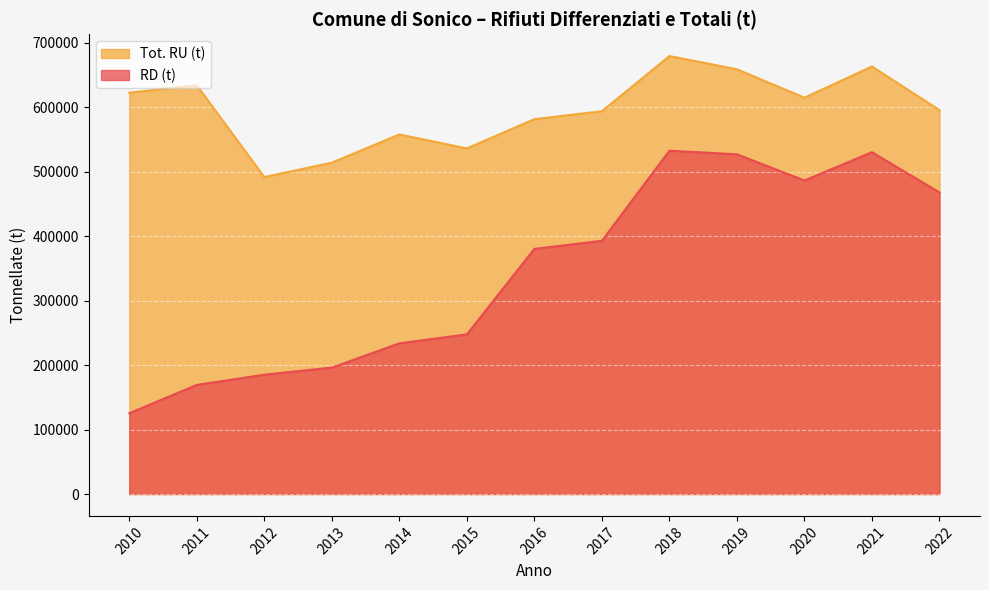

The value of Tot. RU (t) at 2016 is 581444. True or false?

True